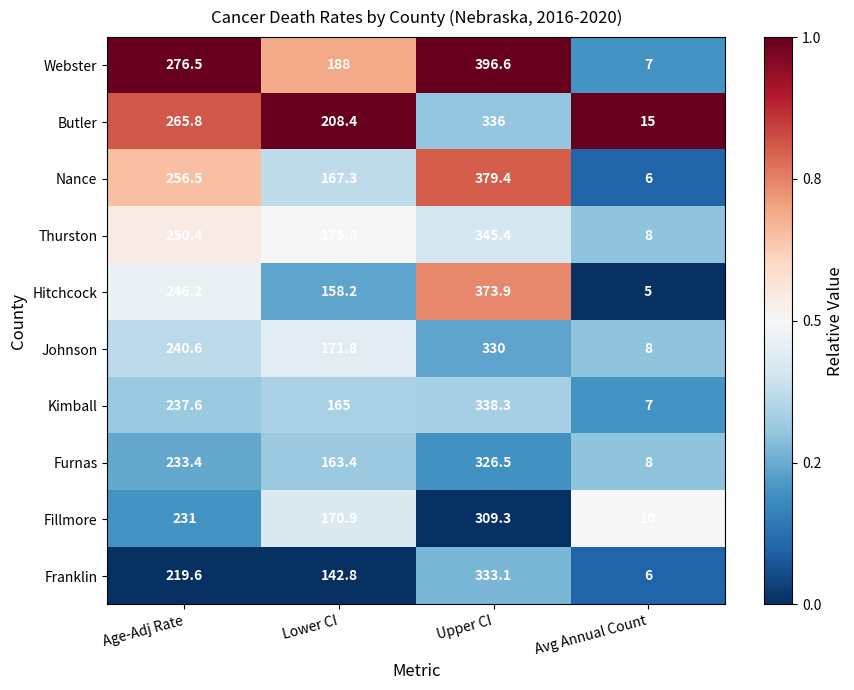

Which series has the largest range (max minus min)?

Webster